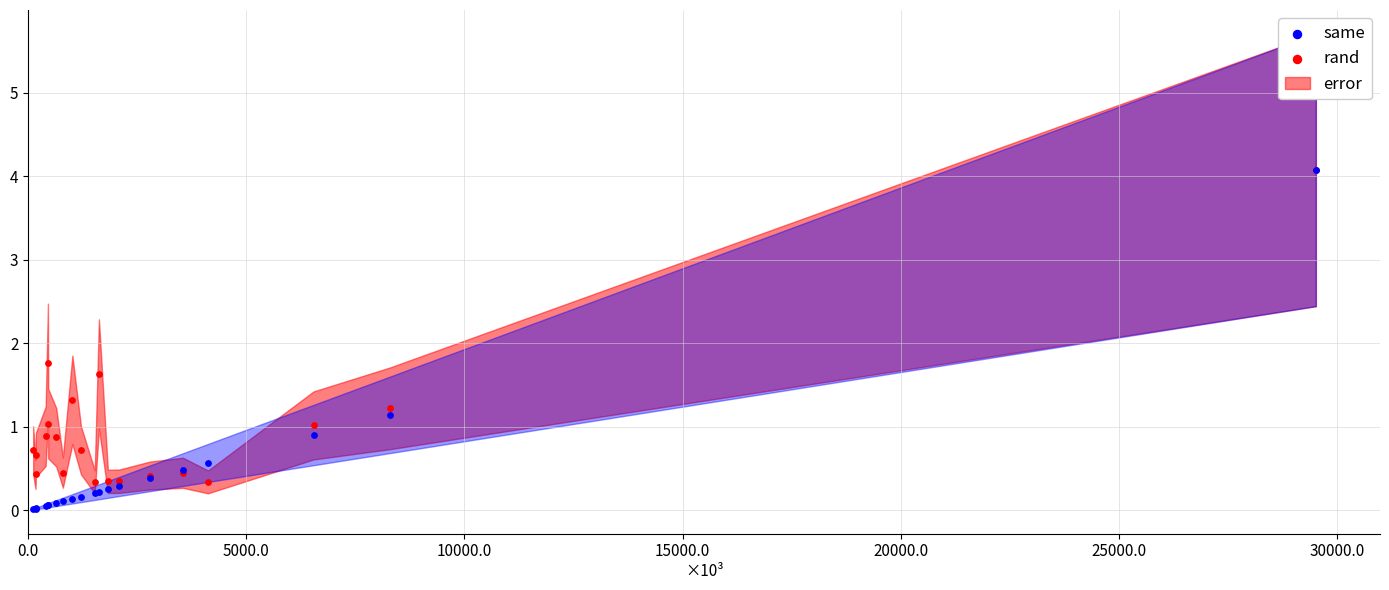

In the same series, what Y value is closest to 2?

1.1